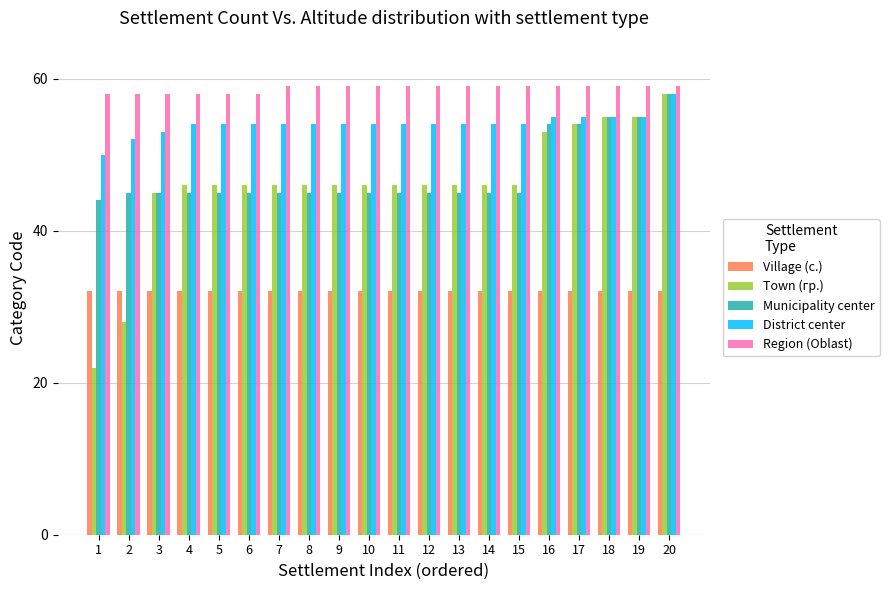

At which category does the chart reach its minimum across all series?

1